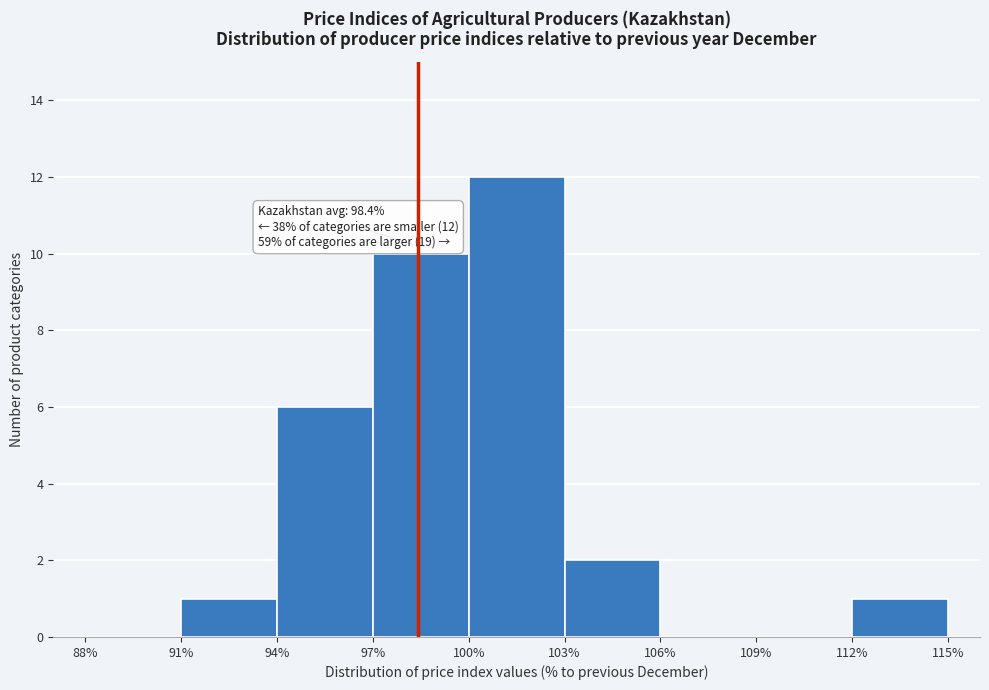

Over which range of the x-axis is the bar tallest?

100% to 103%